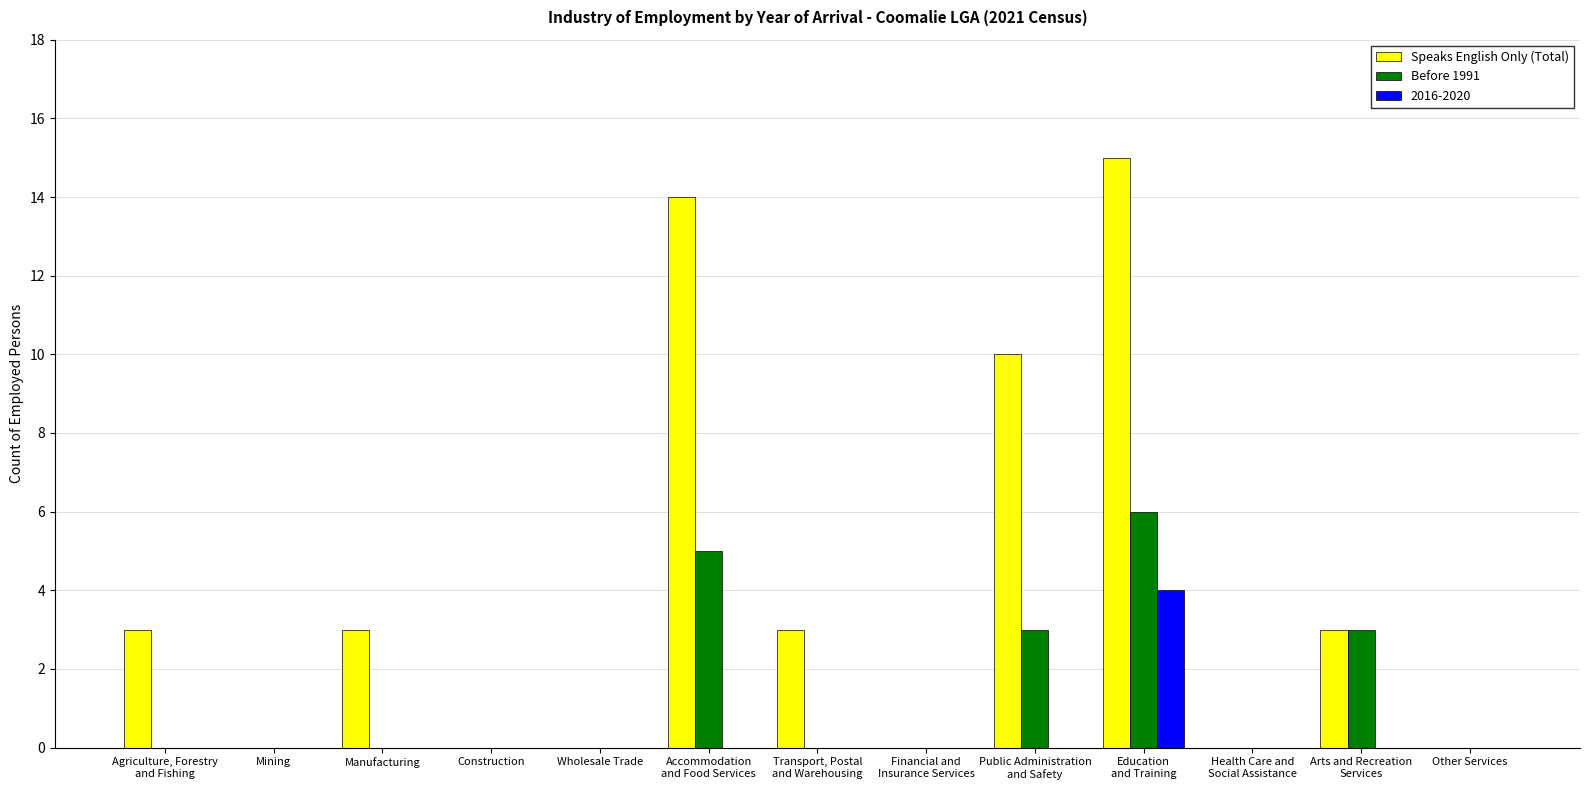

What is the sum of all Speaks English Only (Total) values?

51